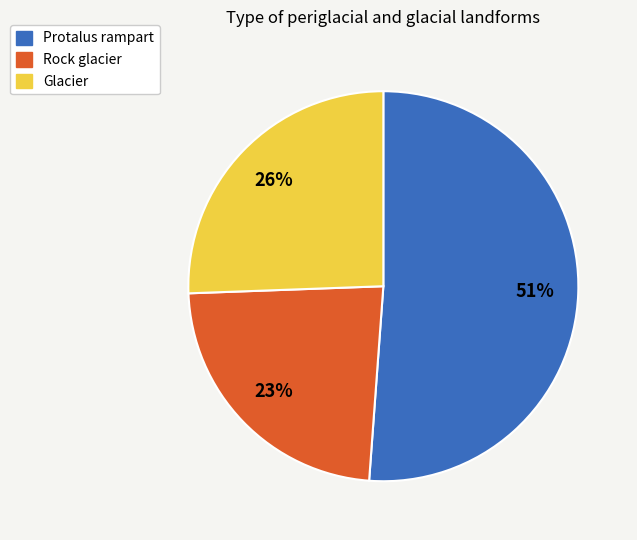

Combined, do Protalus rampart and Glacier account for over 50%?

Yes